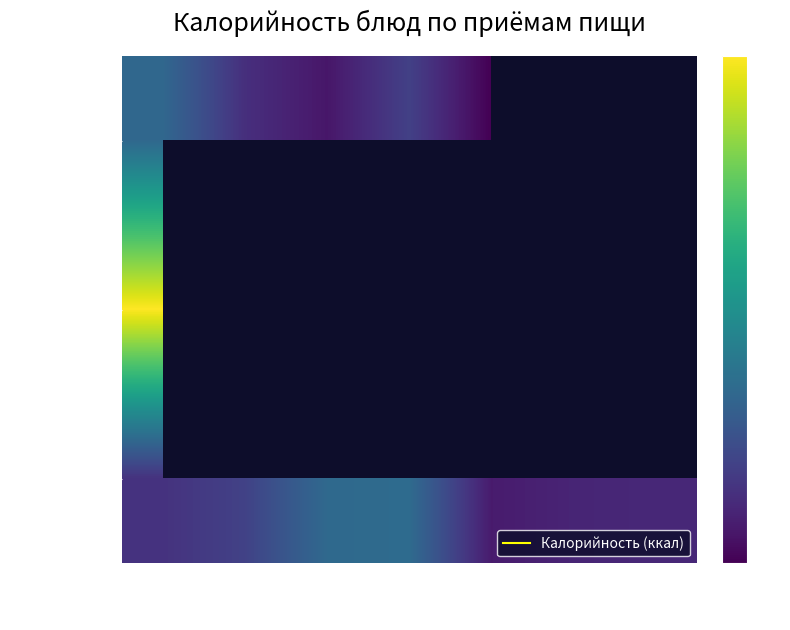

How many categories are shown in the chart?

7